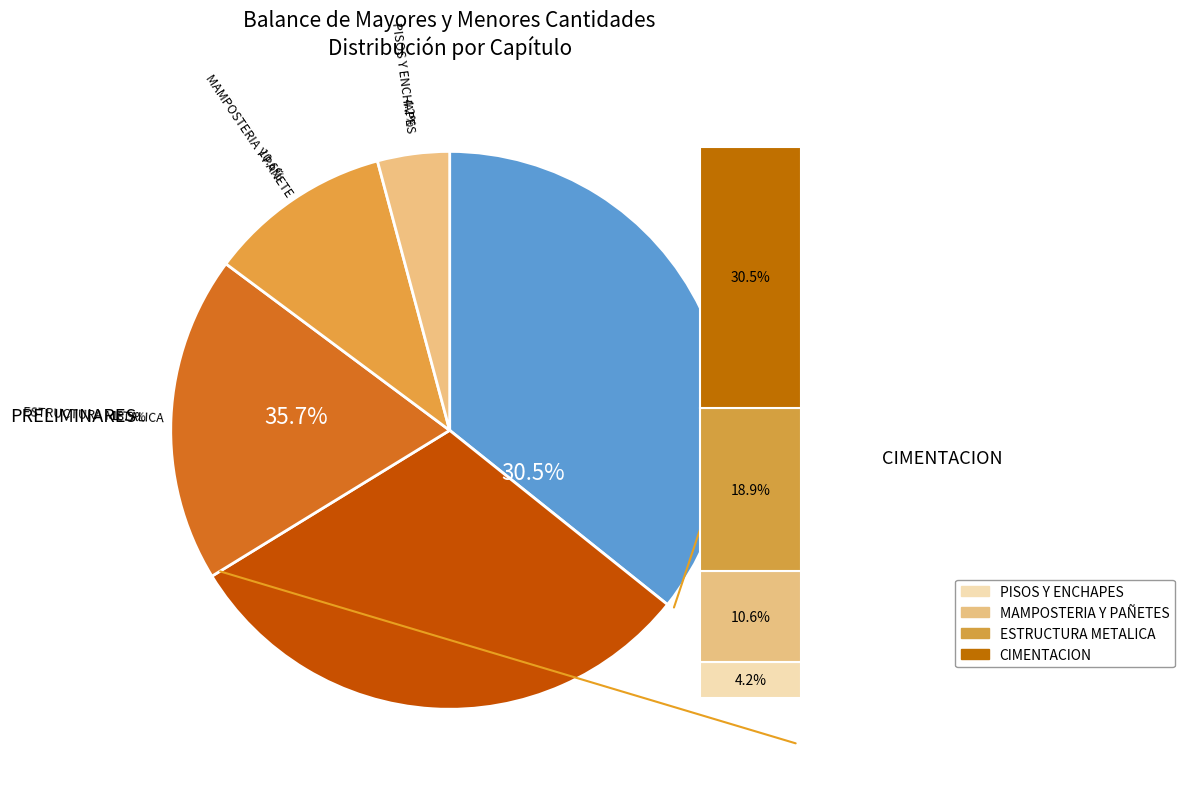

How many segments does this pie chart have?

5